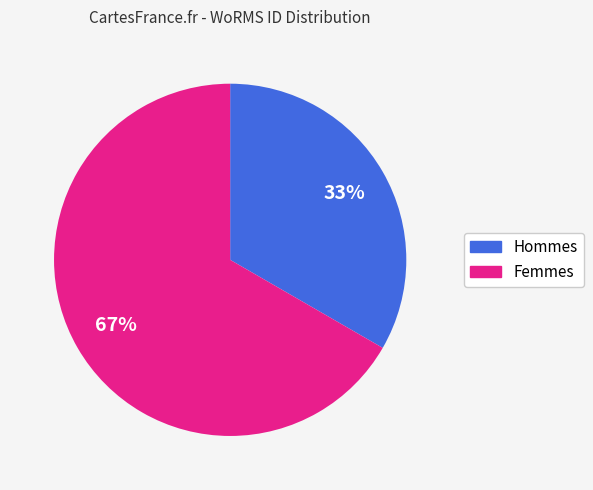

Is there any slice that represents more than half of the pie?

Yes